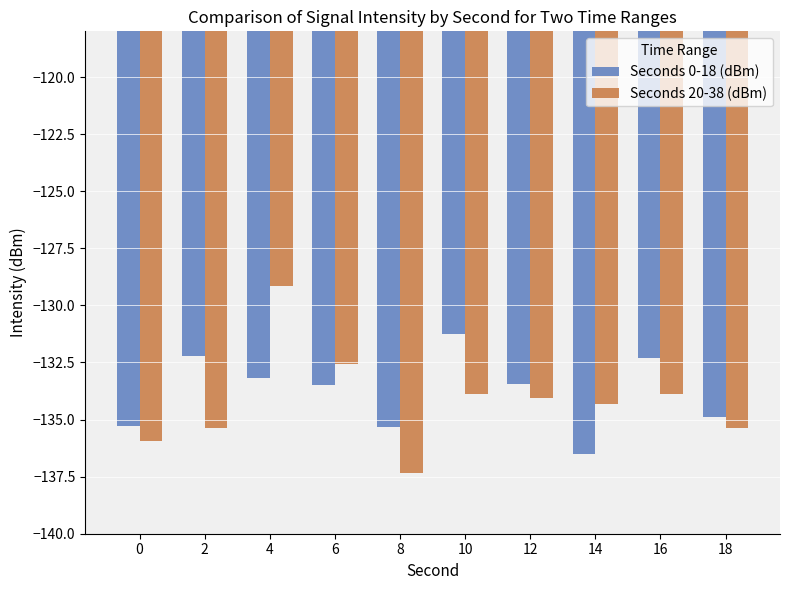

At which category does the chart reach its minimum across all series?

8